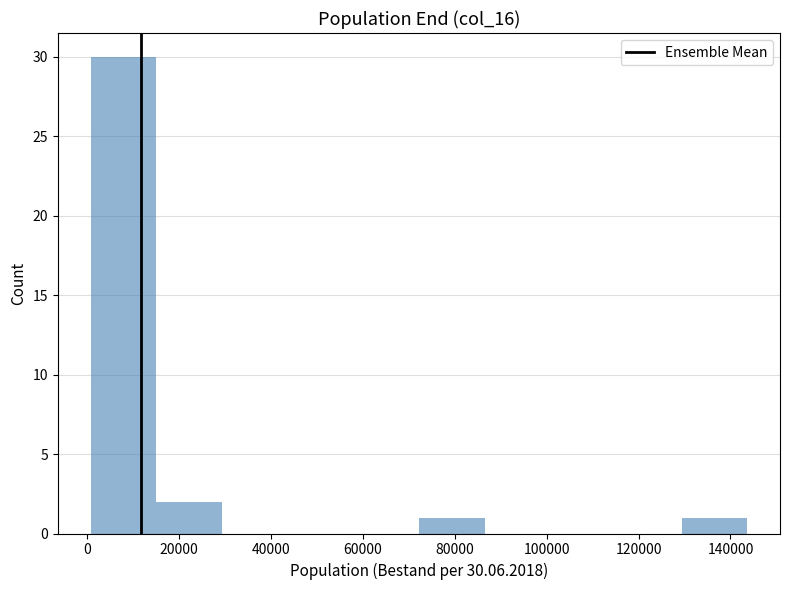

Which range on the x-axis has the tallest bar?

0 to 16000